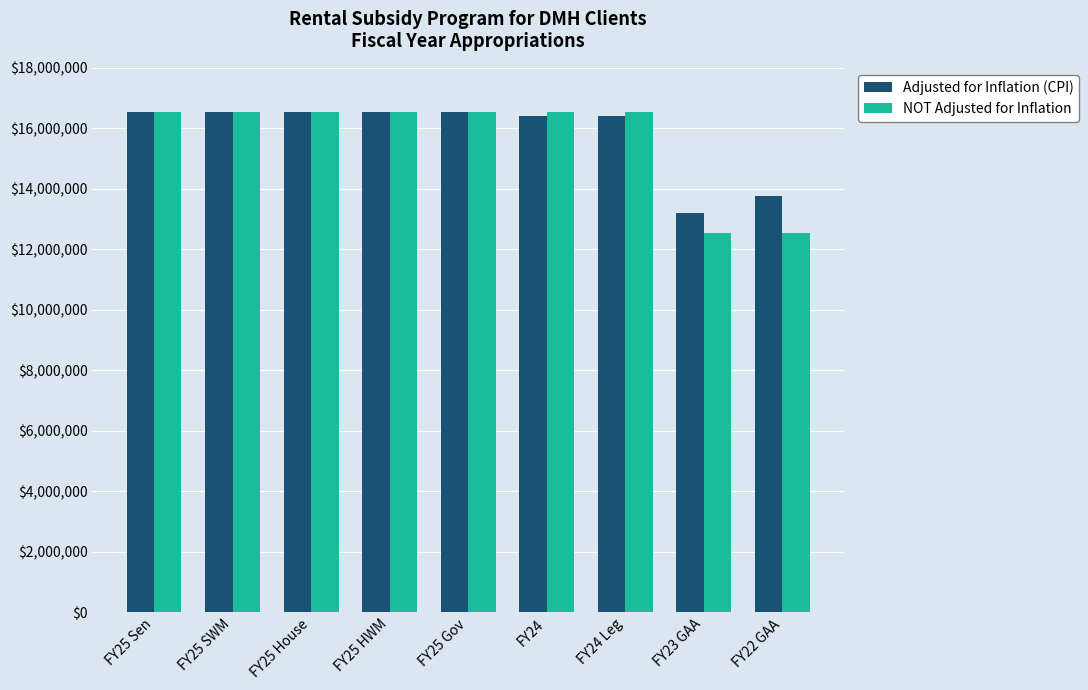

What is the average value of the NOT Adjusted for Inflation series?

15659236